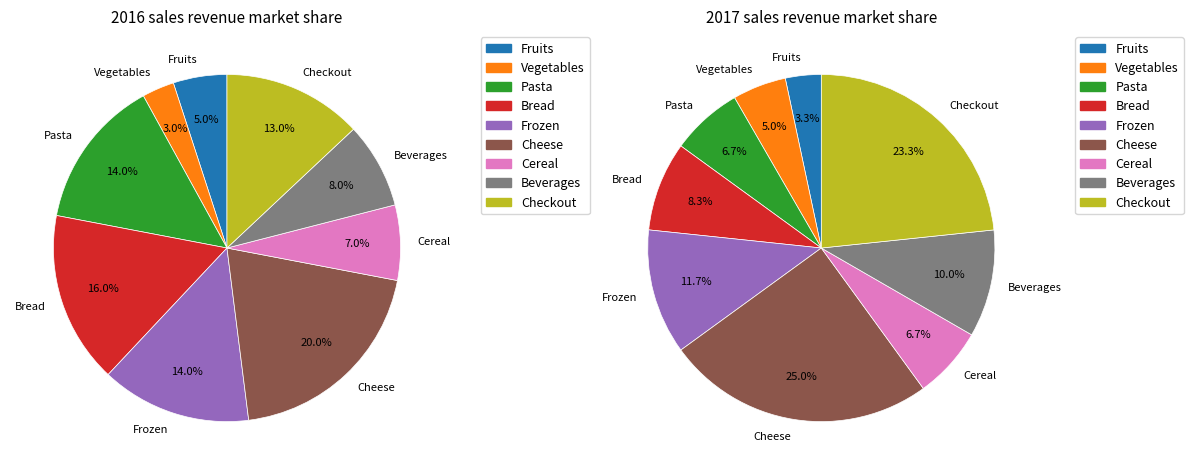

To the nearest percent, what is the difference between the Beverages and Fruits slice percentages?

3%